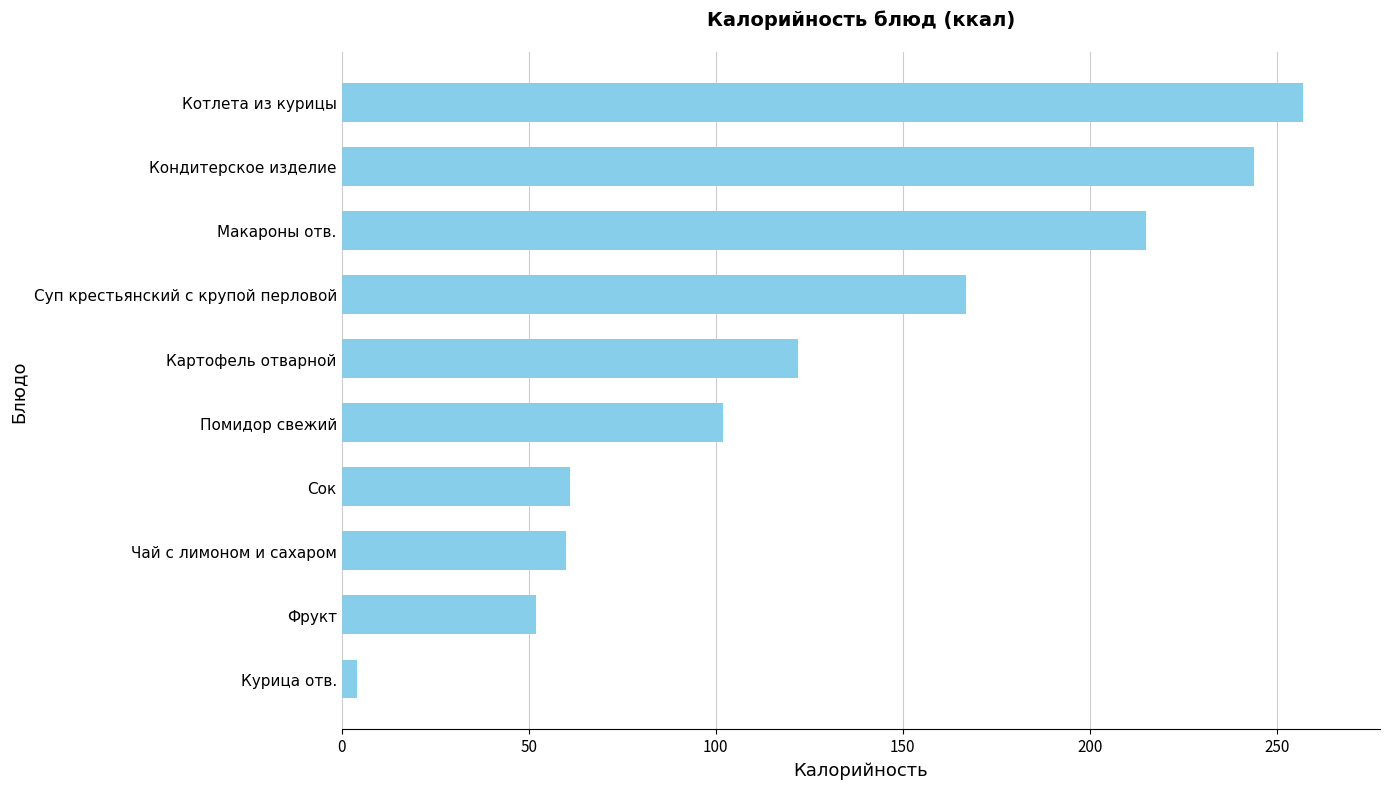

True or false: the data shows 137 at Котлета из курицы.

False